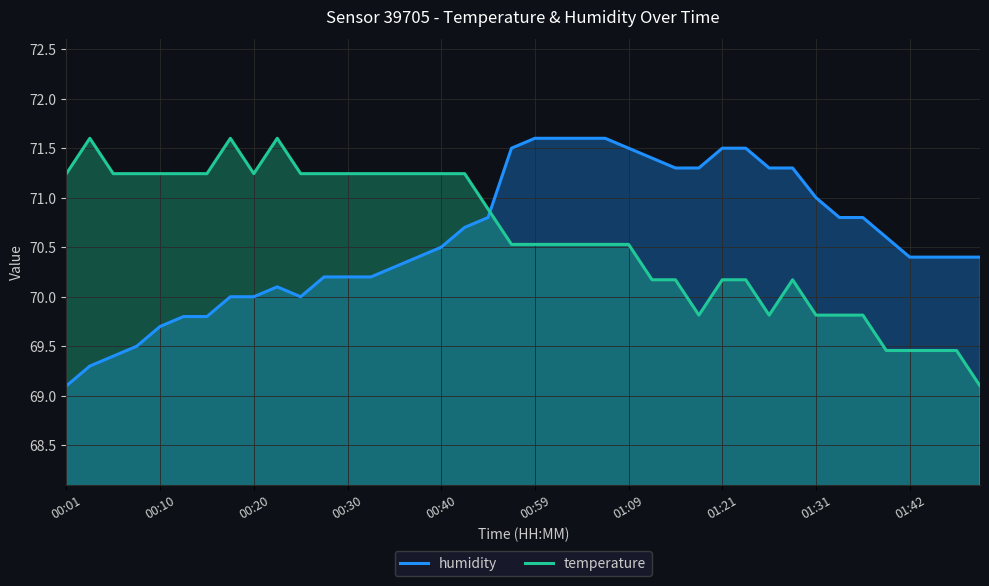

How many intersections are there between temperature and humidity?

1